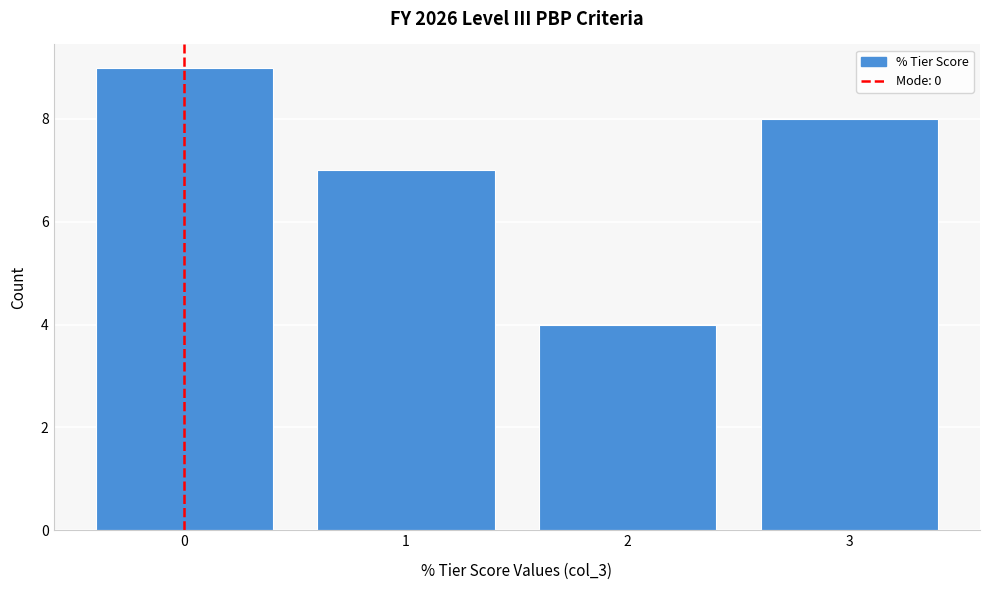

Reading left to right, transcribe all the data shown in this chart.

9	7	4	8